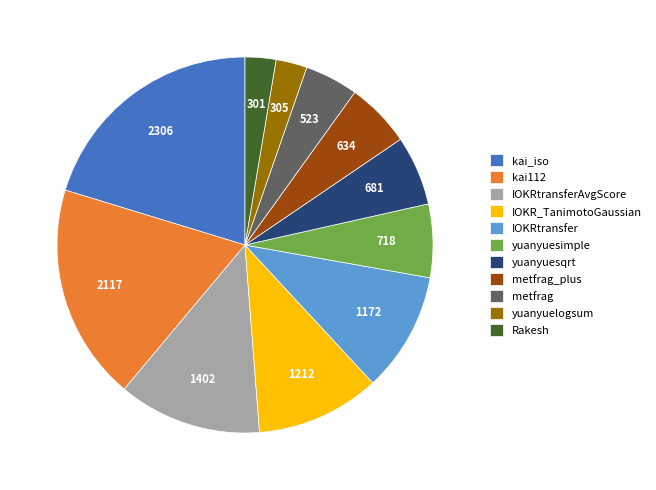

Approximately how many times larger is the value at Rakesh compared to IOKRtransfer?

0.3